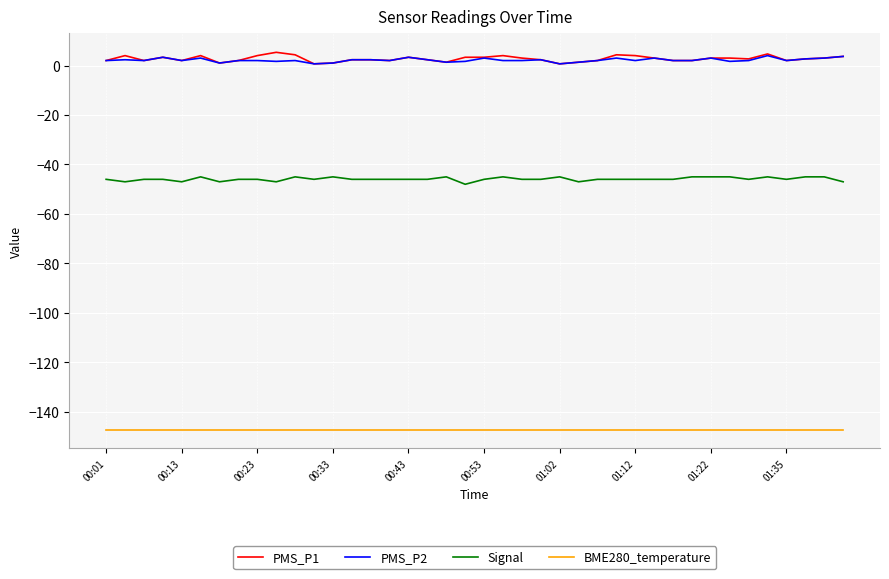

True or false: Signal and PMS_P1 cross at least once.

False